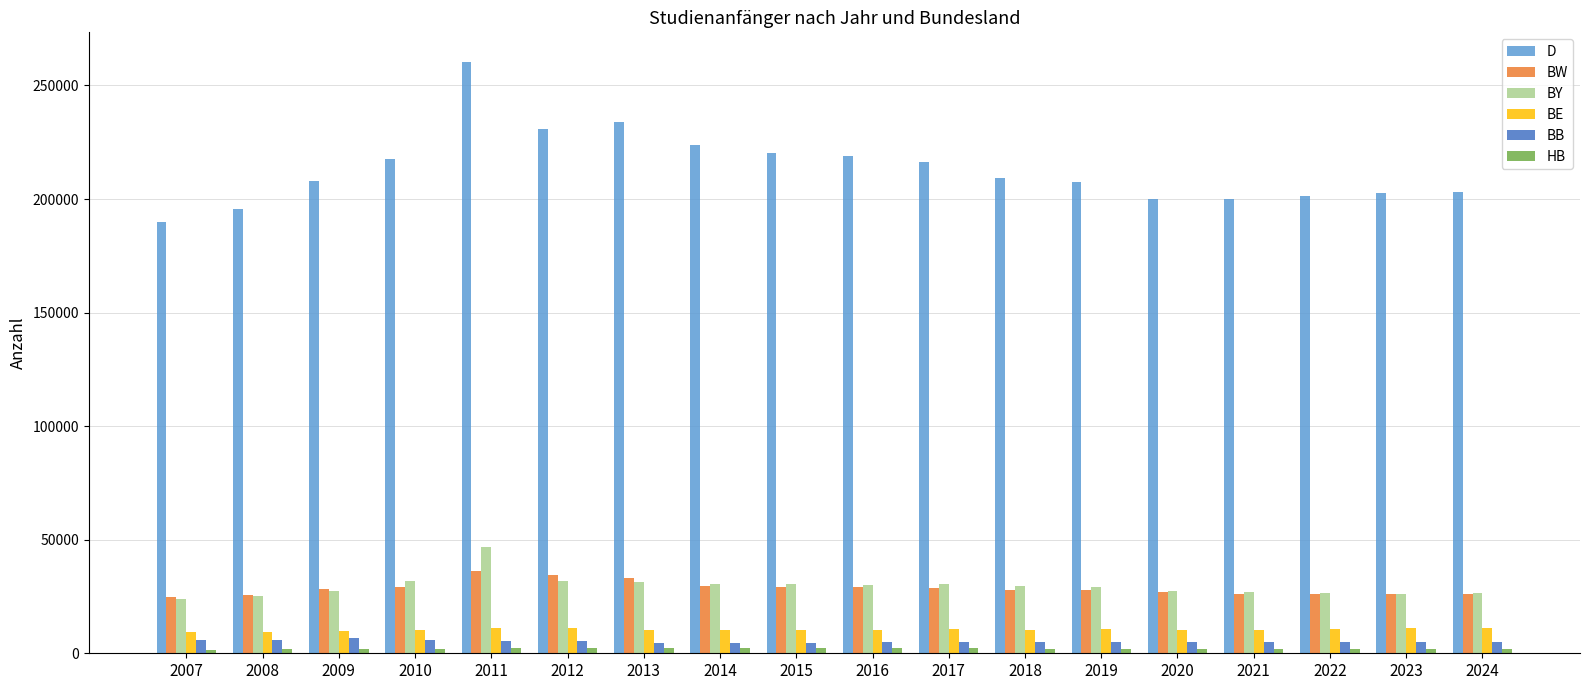

Is the value of BW at 2008 greater than the value of BB at 2012?

Yes